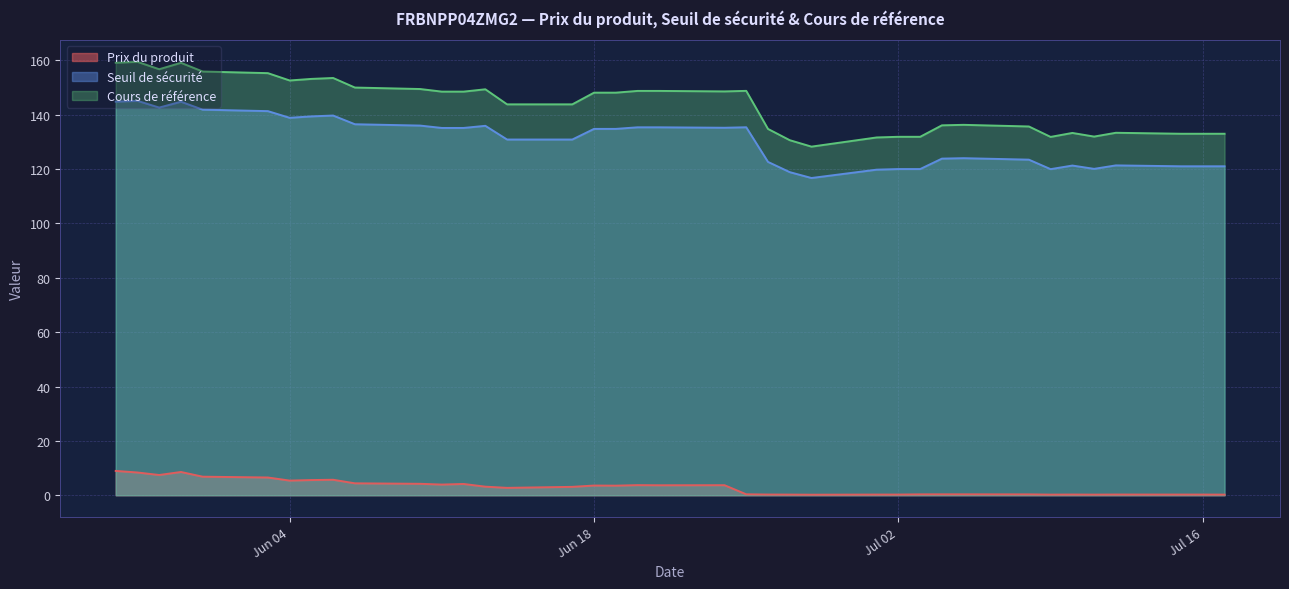

The value of Cours de référence at 2024-05-28 is 159.5. True or false?

True